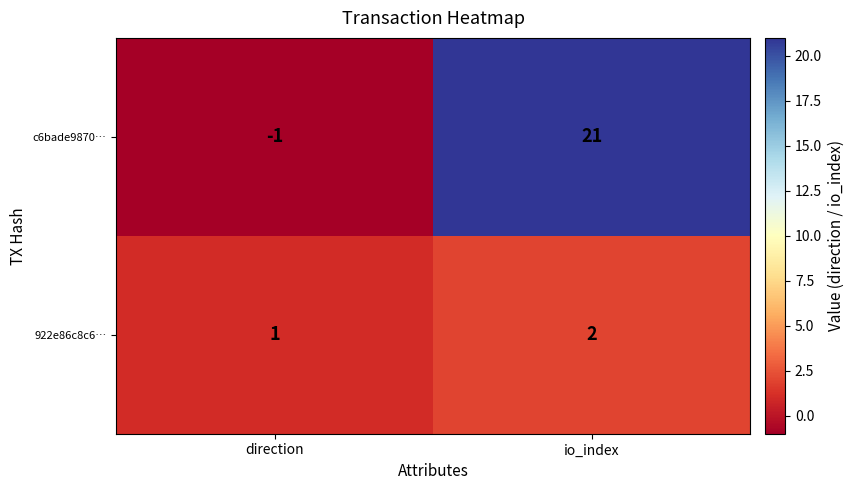

Between direction and io_index, which series saw the biggest shift?

c6bade9870…